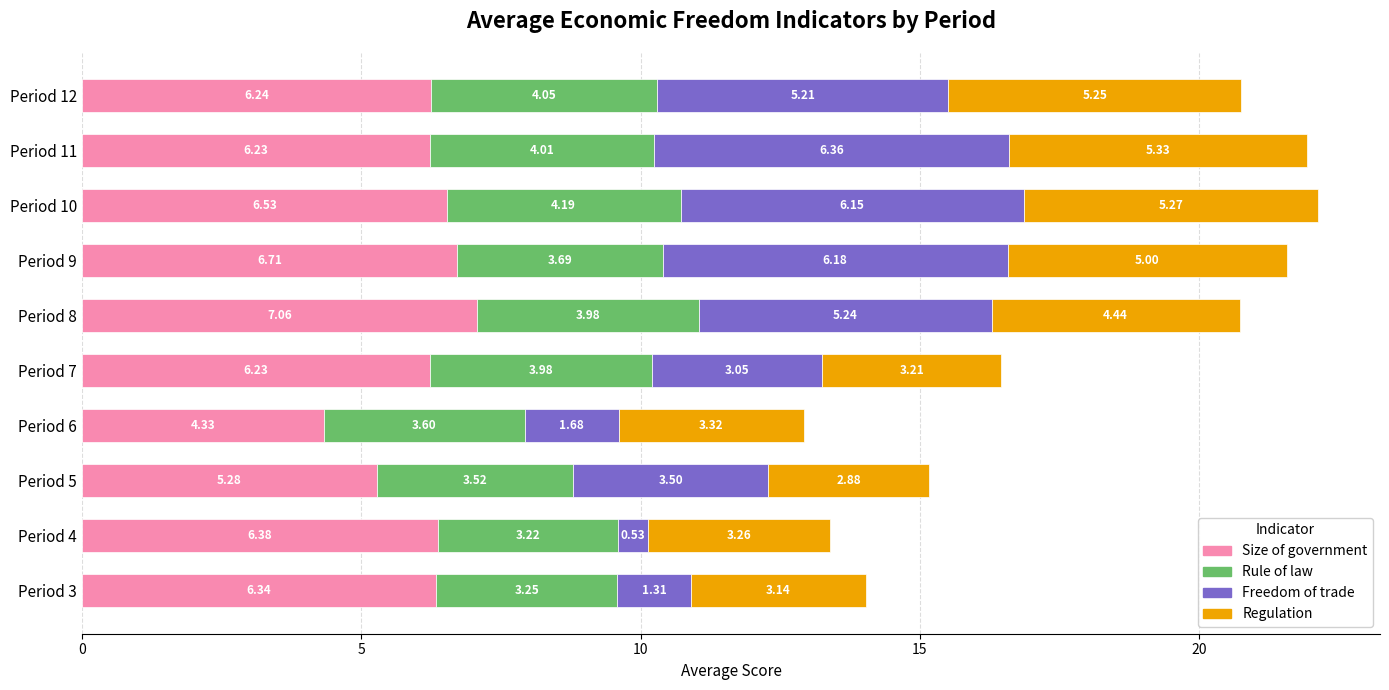

What is the total value across all series at Period 12?

20.8